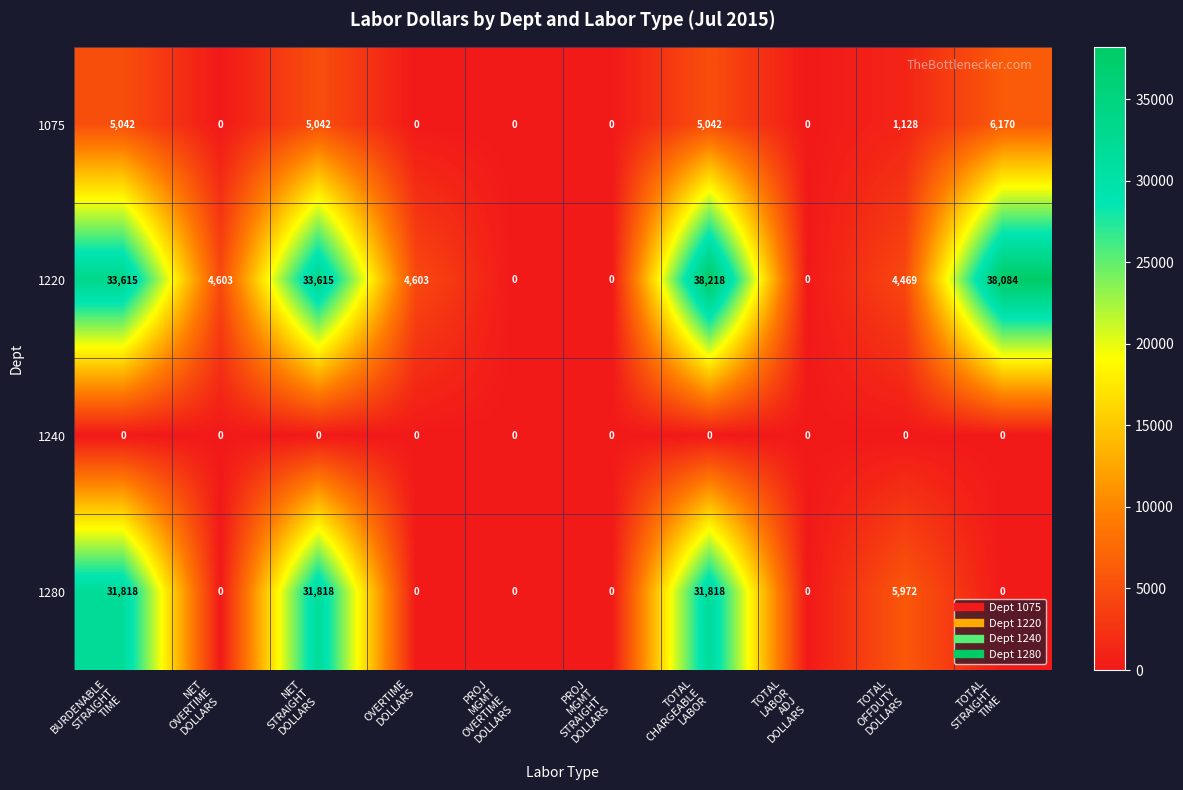

What is the average value of the 1075 series?

2242